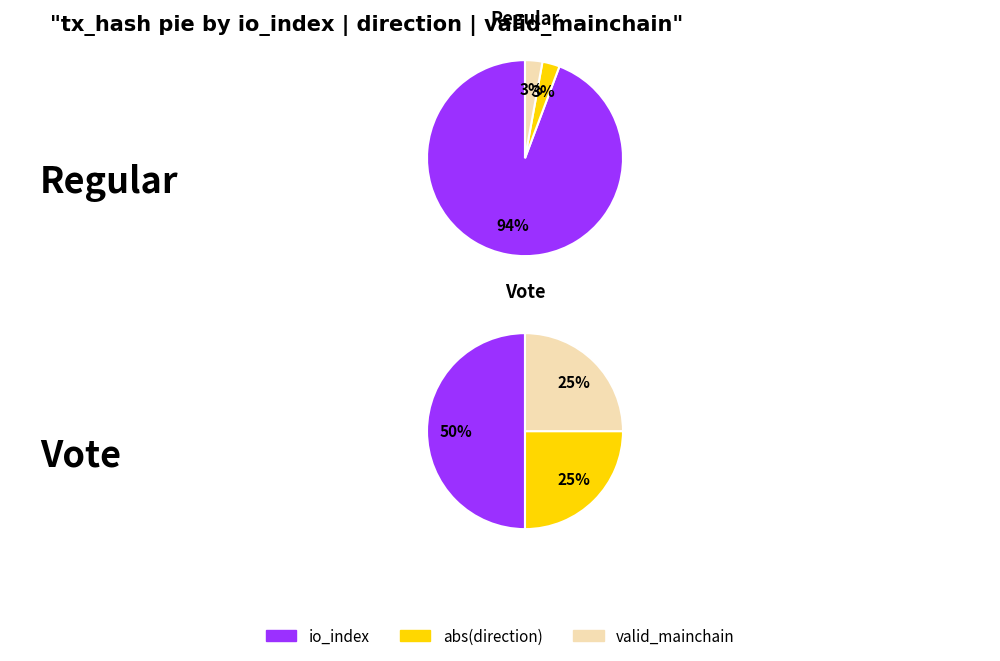

True or false: io_index_values accounts for 99% of the total.

False